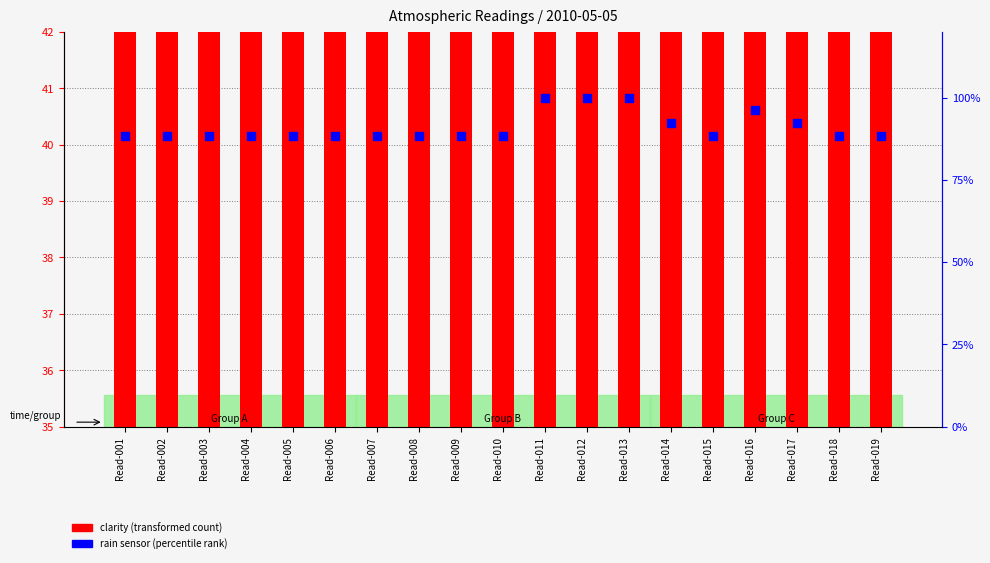

Which series has the largest Y range (max minus min)?

rain sensor (percentile rank)